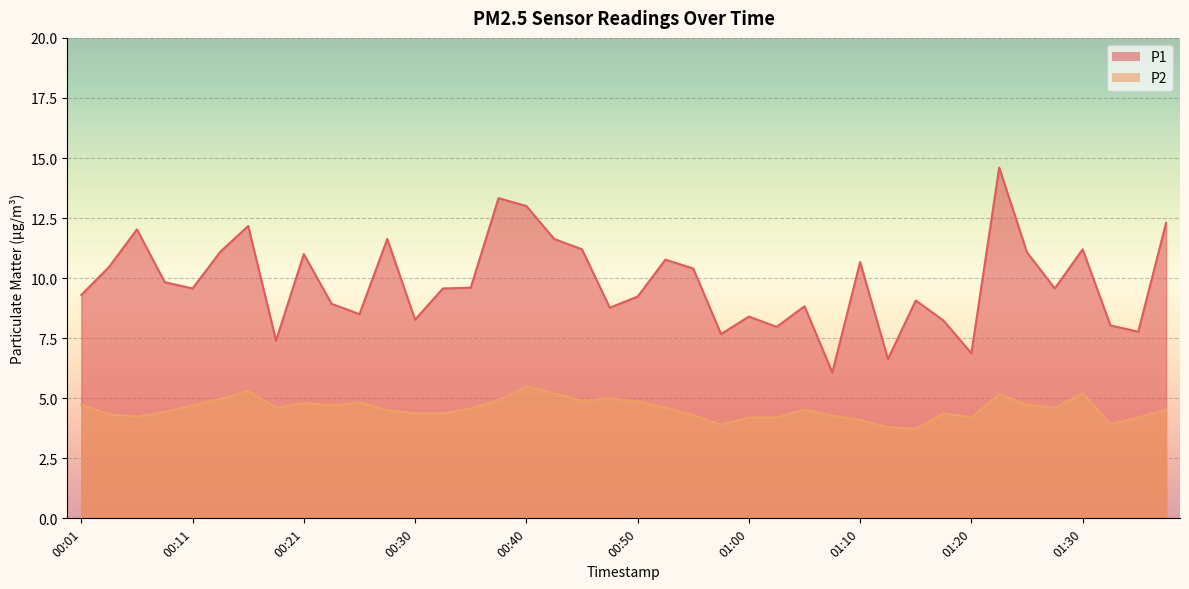

Reading left to right, what are all the values shown in this chart?

P1: 9.3	10.5	12.0	9.8	9.6	11.1	12.2	7.4	11.0	8.9	8.5	11.6	8.3	9.6	9.6	13.3	13.0	11.6	11.2	8.8	9.2	10.8	10.4	7.7	8.4	8.0	8.8	6.1	10.7	6.6	9.1	8.2	6.9	14.6	11.1	9.6	11.2	8.0	7.8	12.3
P2: 4.7	4.3	4.2	4.4	4.7	5.0	5.3	4.6	4.8	4.7	4.8	4.5	4.4	4.4	4.6	4.9	5.5	5.2	4.9	5.0	4.9	4.6	4.3	3.9	4.2	4.2	4.5	4.3	4.1	3.8	3.7	4.4	4.2	5.2	4.7	4.6	5.2	3.9	4.2	4.5